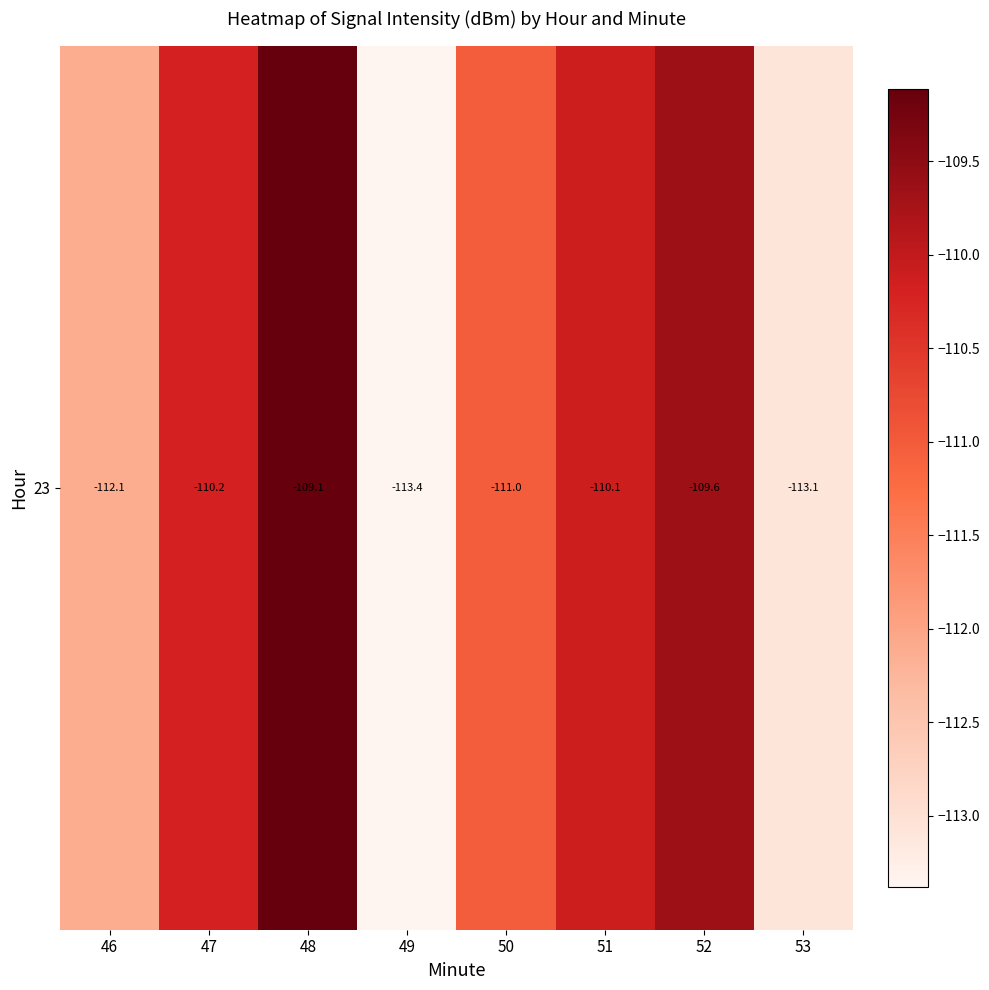

Reading right to left, what are all the values shown in this chart?

-113.1	-109.6	-110.1	-111.0	-113.4	-109.1	-110.2	-112.1